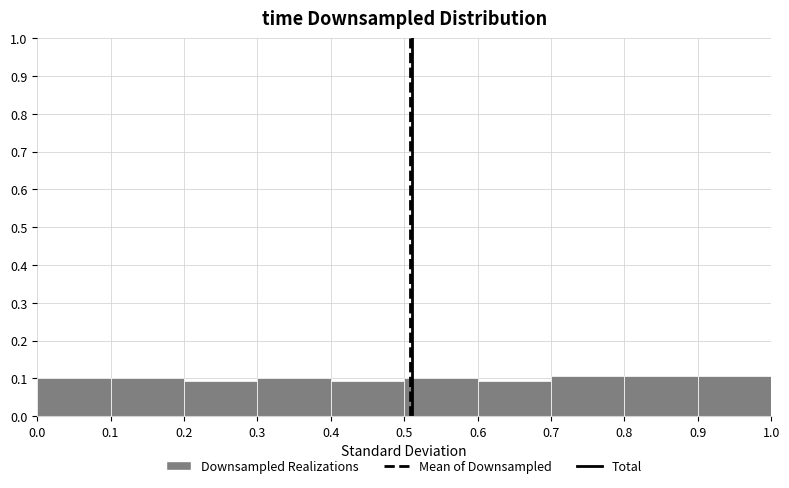

How tall is the bar that spans 0.3 to 0.4 on the x-axis? The values are not printed on the chart, so give them approximately, as read against the axis.

0.10